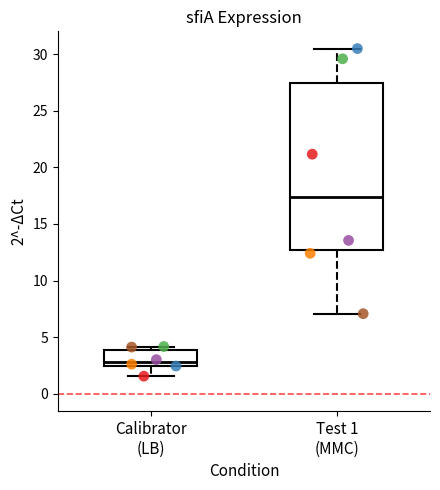

Where does the lower whisker of the box for Calibrator (LB) end on the y-axis? The values are not printed on the chart, so give them approximately, as read against the axis.

1.5